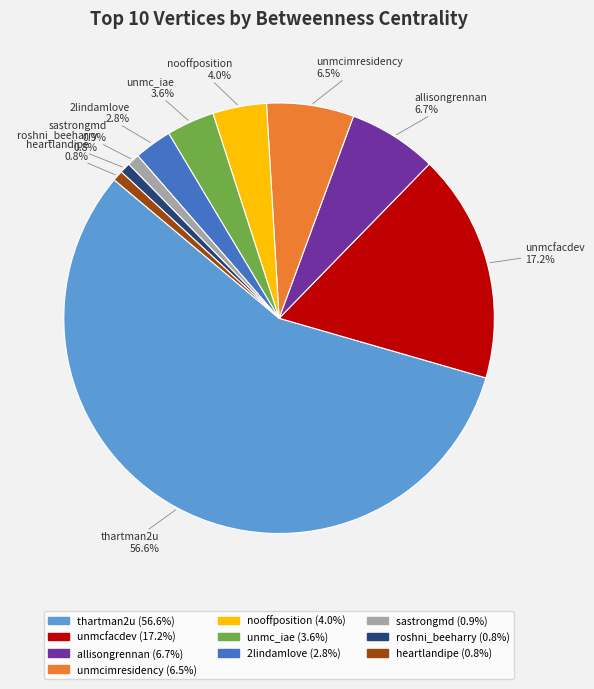

To the nearest percent, what is the combined percentage of unmcfacdev and allisongrennan?

24%